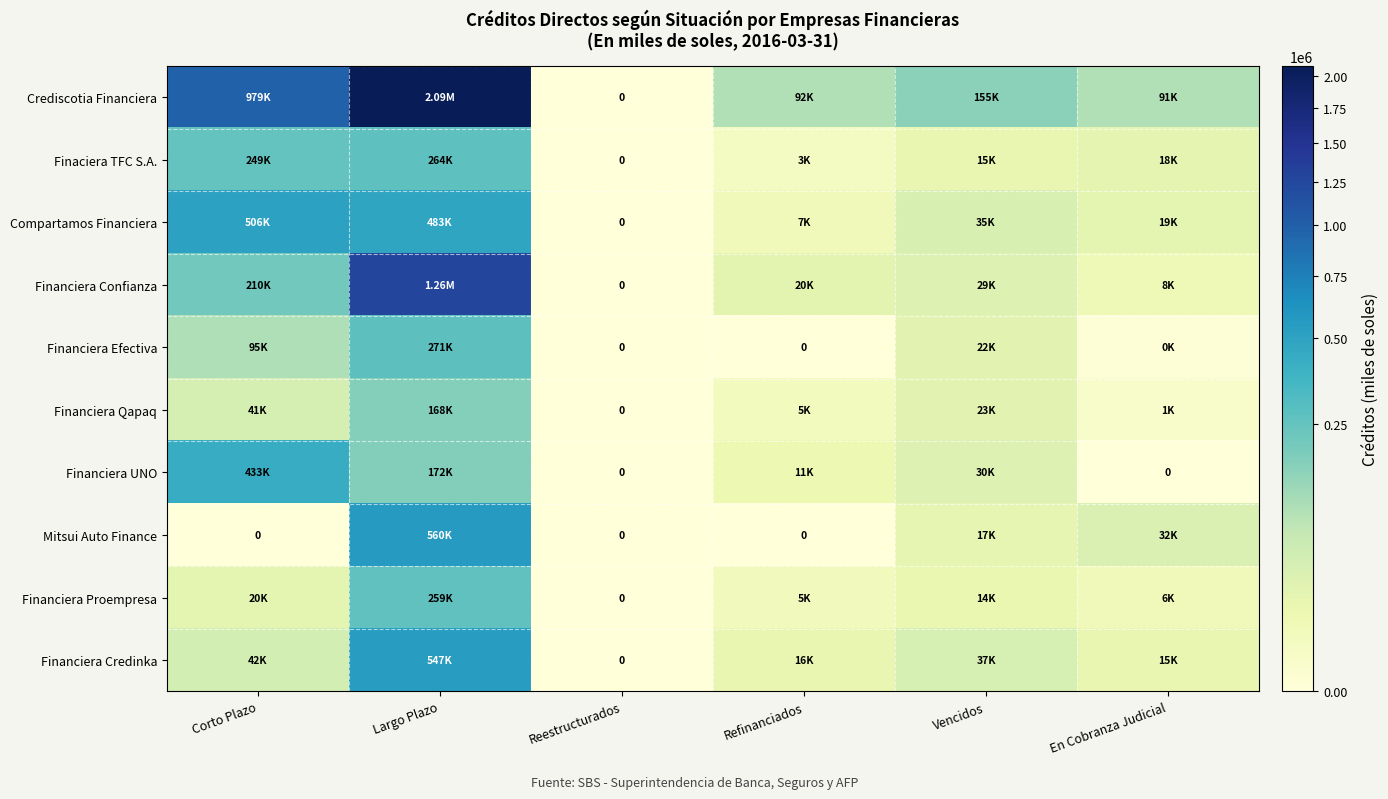

What is the maximum value for Financiera Proempresa?

258924.2